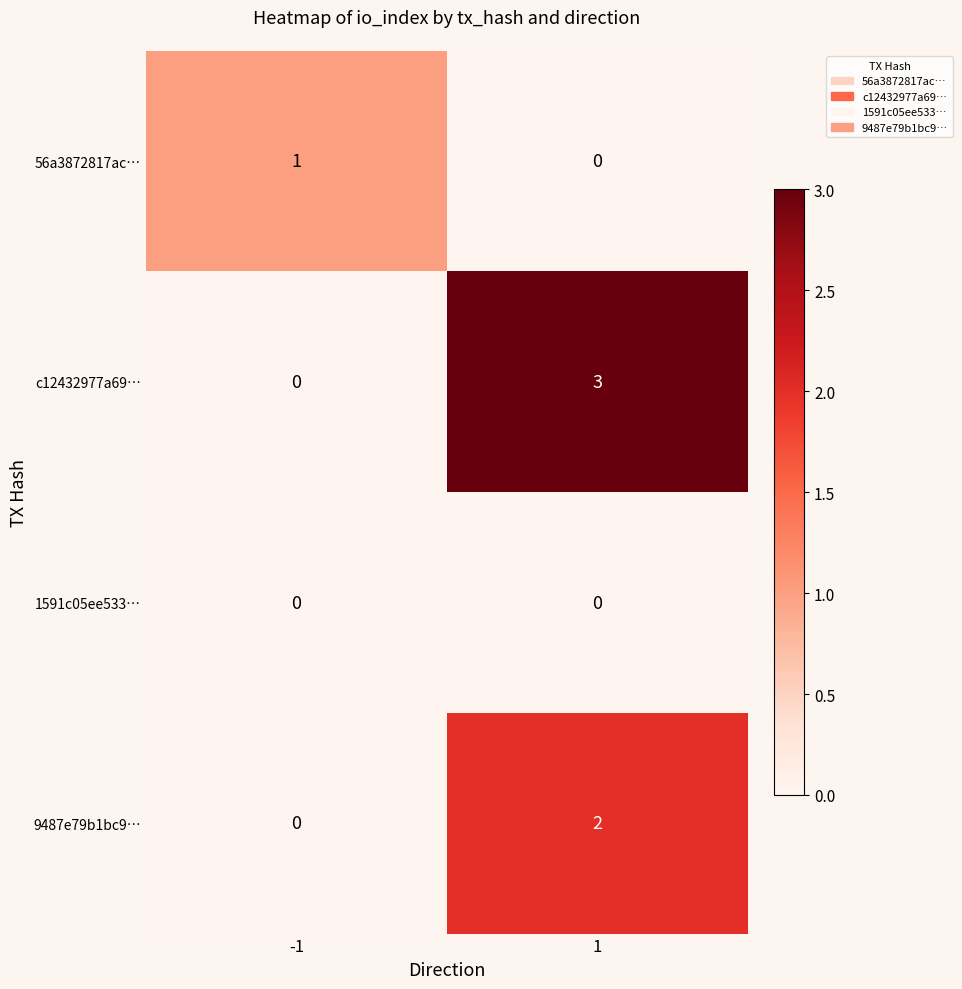

Which series has the largest total across all categories?

c12432977a69…